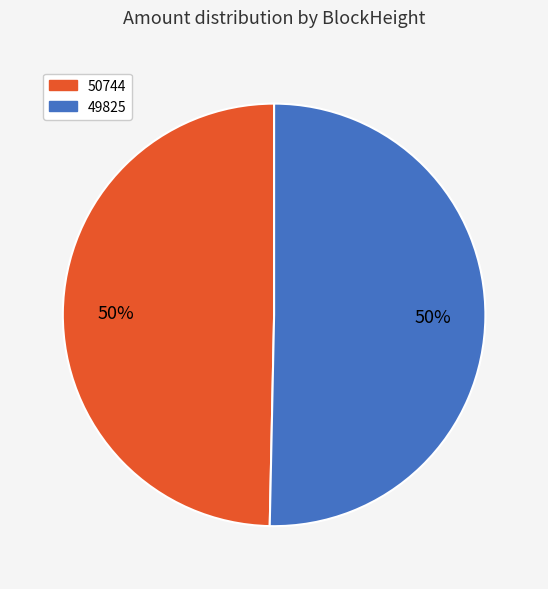

How many segments does this pie chart have?

2